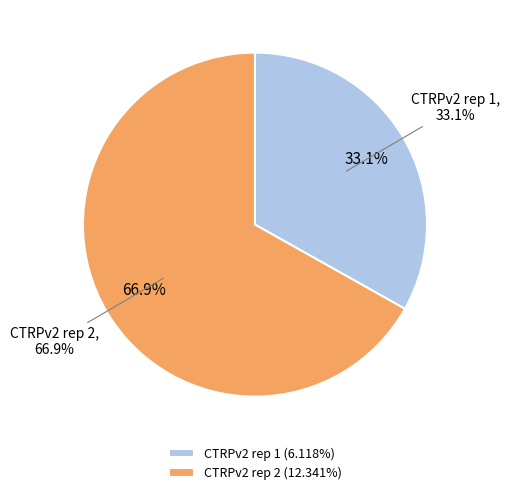

Count the number of slices in the pie.

2